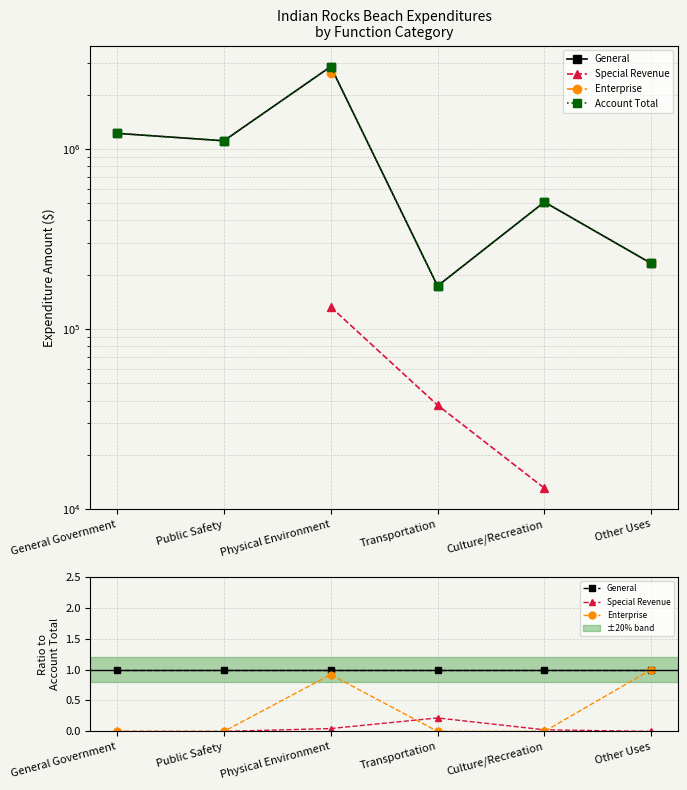

In Account Total, how many points are lower than both neighbors (excluding endpoints)?

2